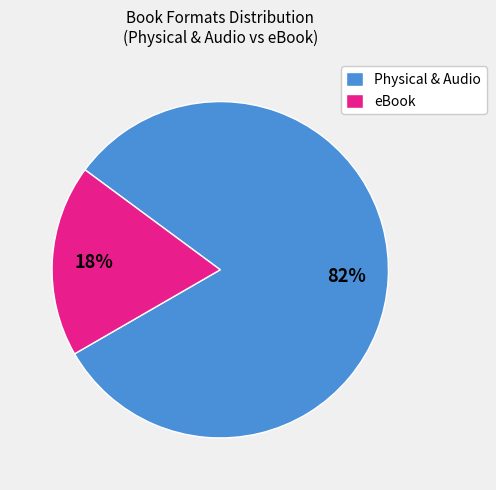

Rank the categories by value from highest to lowest.

Physical & Audio, eBook